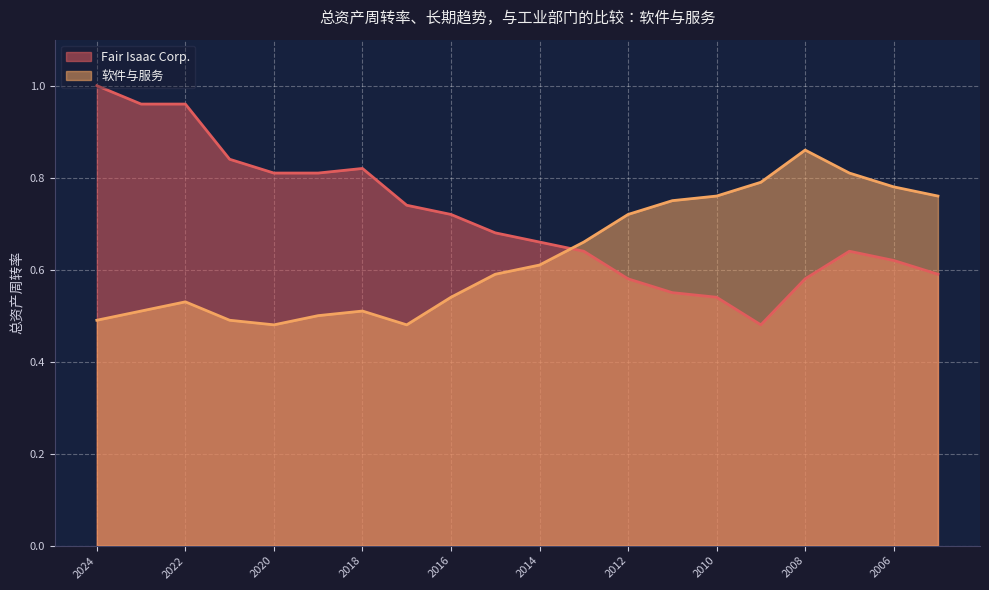

Between 2015 and 2012, which is larger?

2015